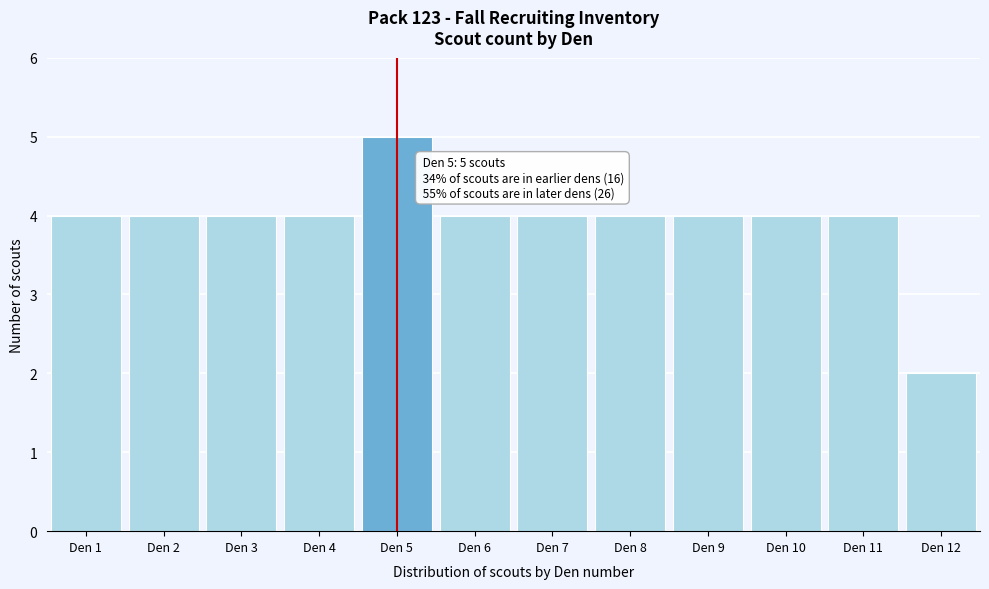

Reading right to left, what are all the values shown in this chart?

Den 12=2	Den 11=4	Den 10=4	Den 9=4	Den 8=4	Den 7=4	Den 6=4	Den 5=5	Den 4=4	Den 3=4	Den 2=4	Den 1=4